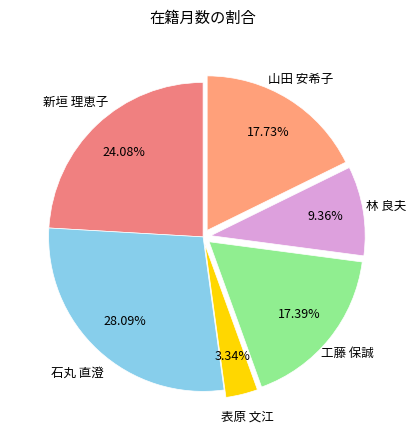

Rank the categories by value from highest to lowest.

石丸 直澄, 新垣 理恵子, 山田 安希子, 工藤 保誠, 林 良夫, 表原 文江